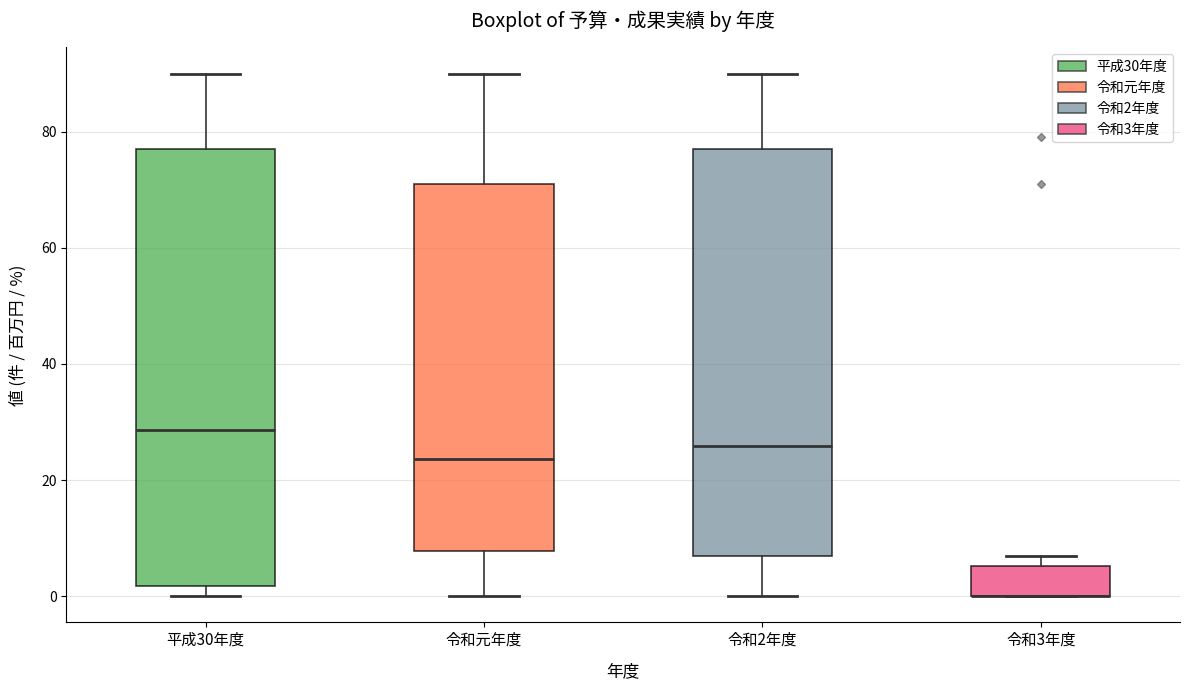

Reading left to right, transcribe this box plot: for each box, give where its median line is, the range the box spans, and where its two whiskers end, as read against the y-axis. The values are not printed on the chart, so give them approximately, as read against the axis.

平成30年度: median 28, box 2 to 78, whiskers 0 to 90
令和元年度: median 24, box 8 to 72, whiskers 0 to 90
令和2年度: median 26, box 8 to 78, whiskers 0 to 90
令和3年度: median 0 (drawn on the box's lower edge), box 0 to 6, whiskers 0 to 8